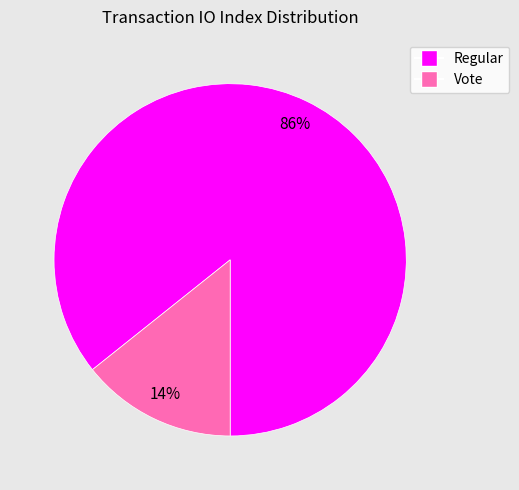

Is there any slice that represents more than half of the pie?

Yes